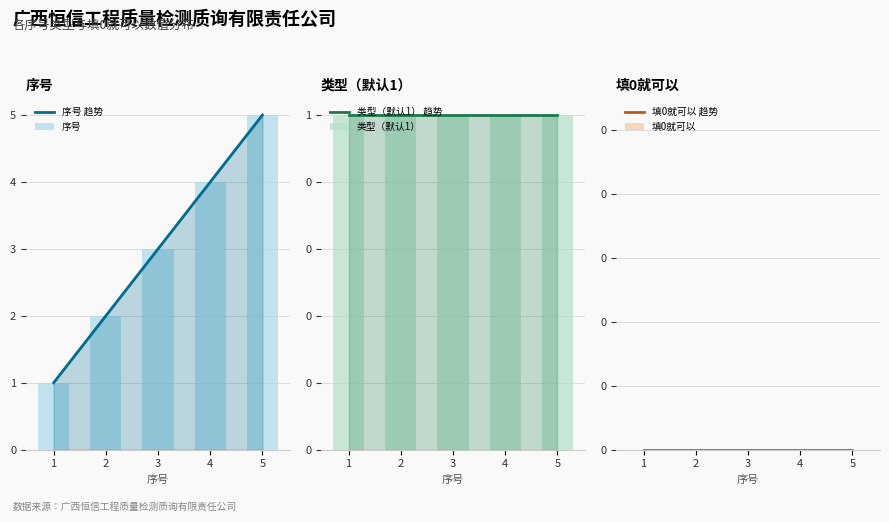

Are the bars horizontal?

No